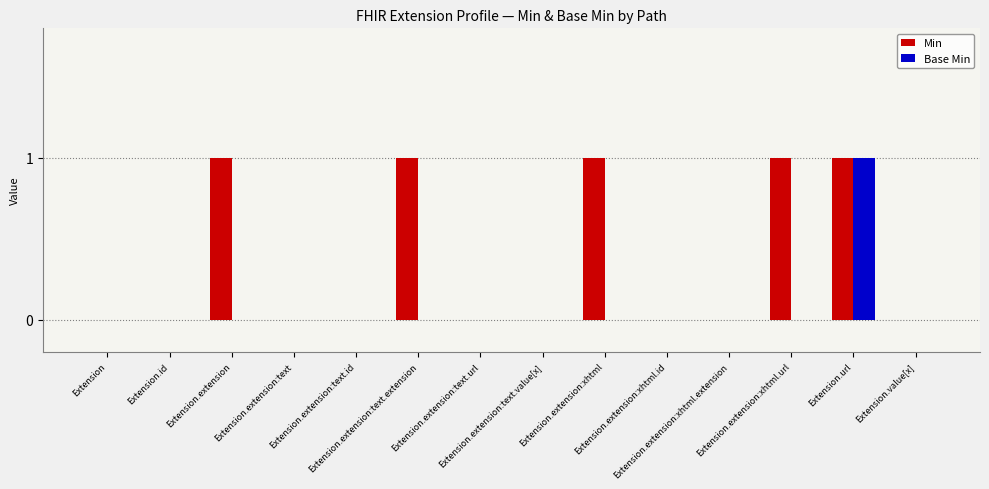

What is the sum of all Min values?

5